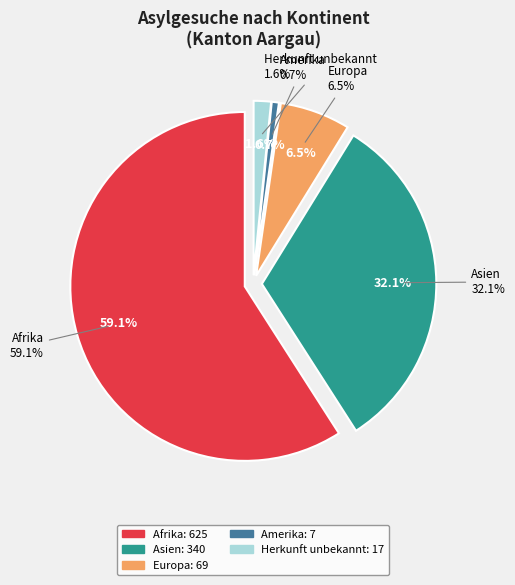

Rank the categories by value from lowest to highest.

Amerika, Herkunft unbekannt, Europa, Asien, Afrika